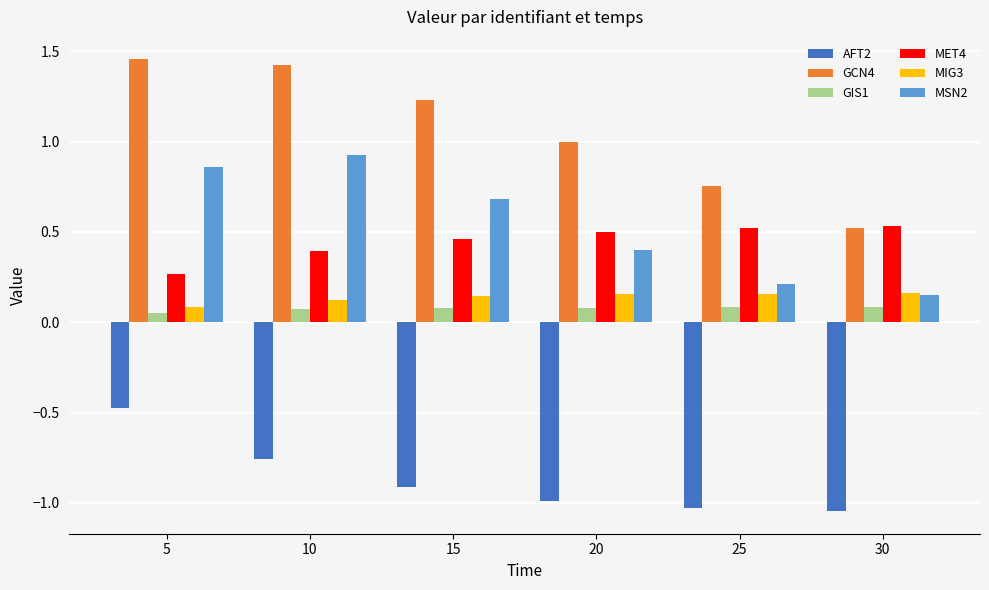

True or false: MIG3 has a value of 0.1 at 5.

True